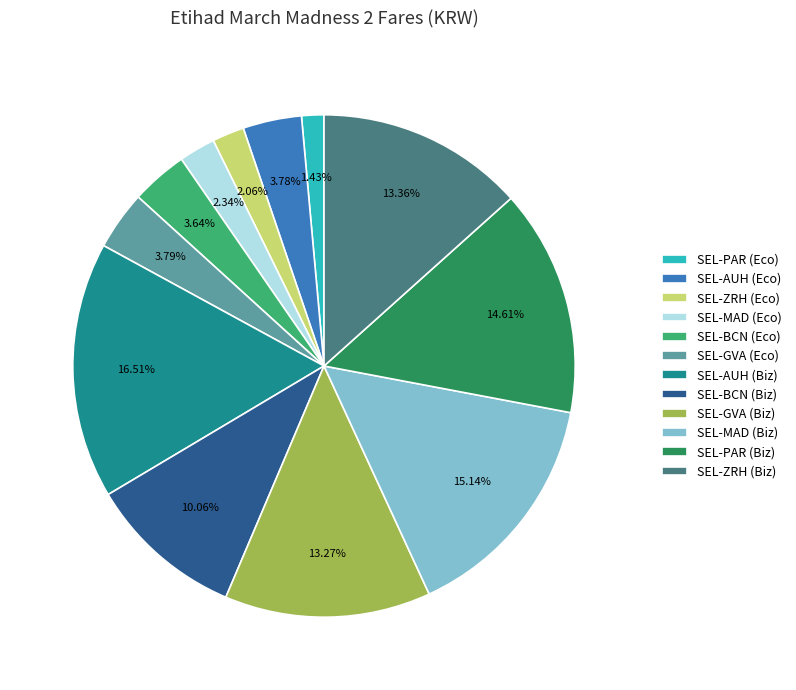

Between SEL-MAD (Biz) and SEL-AUH (Eco), which is larger?

SEL-MAD (Biz)